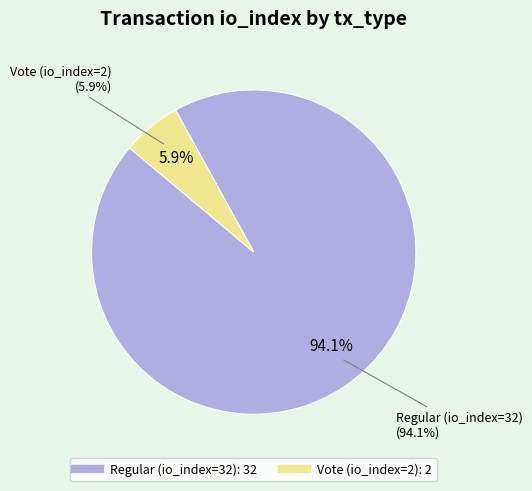

True or false: Vote (io_index=2) accounts for 6% of the total.

True